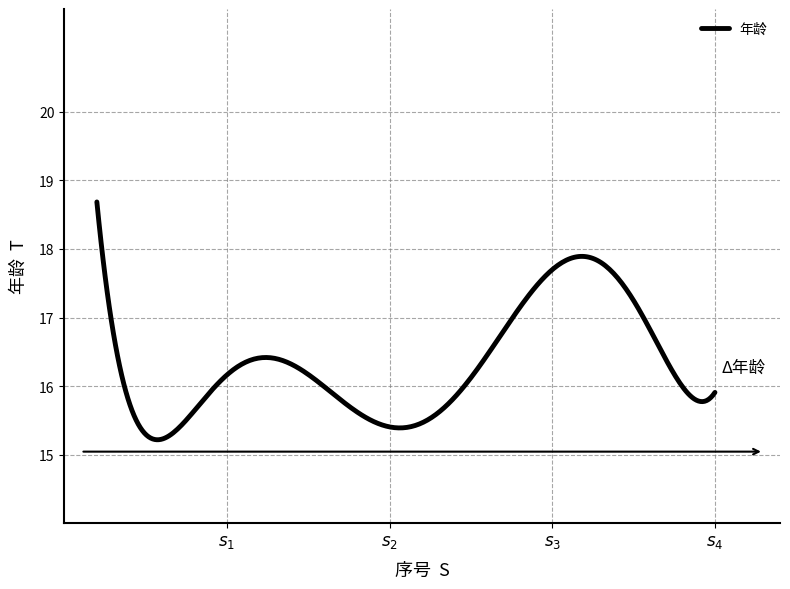

What is the difference between the maximum and minimum values?

3.5